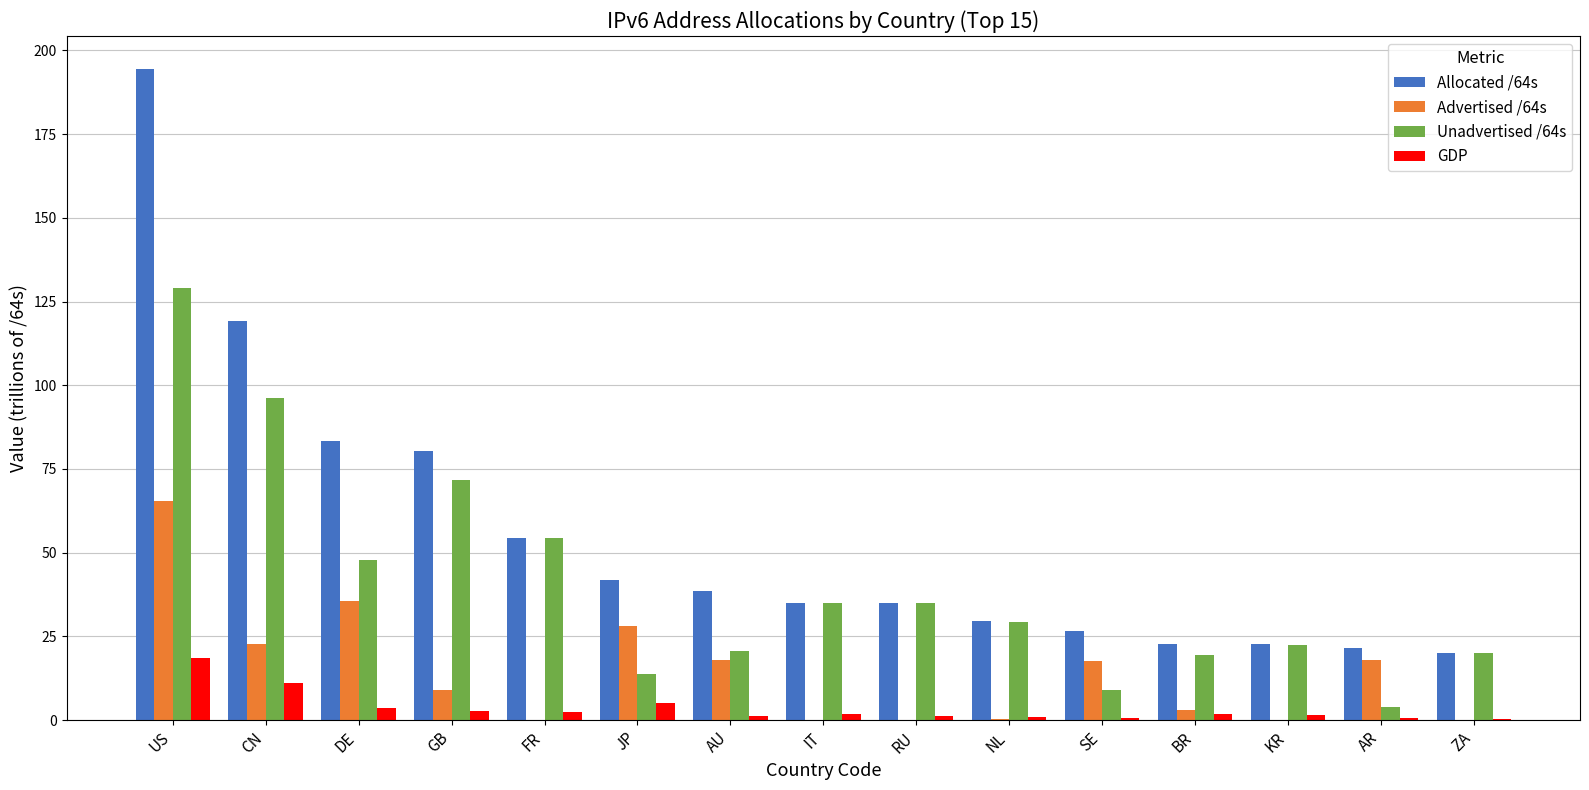

Where is Unadvertised /64s nearest to the value 66?

GB